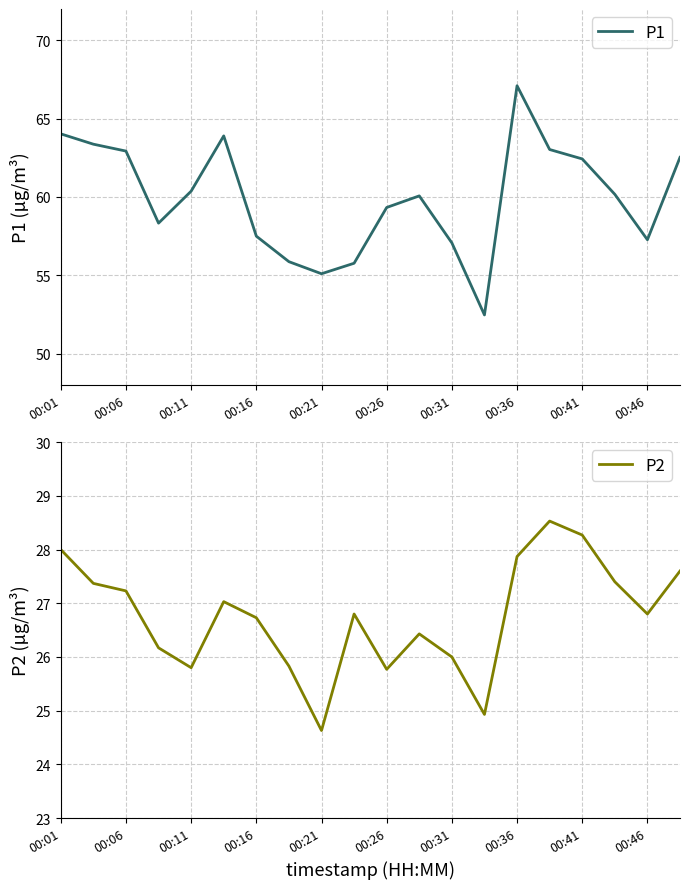

How many data points in P1 are less than 60?

9